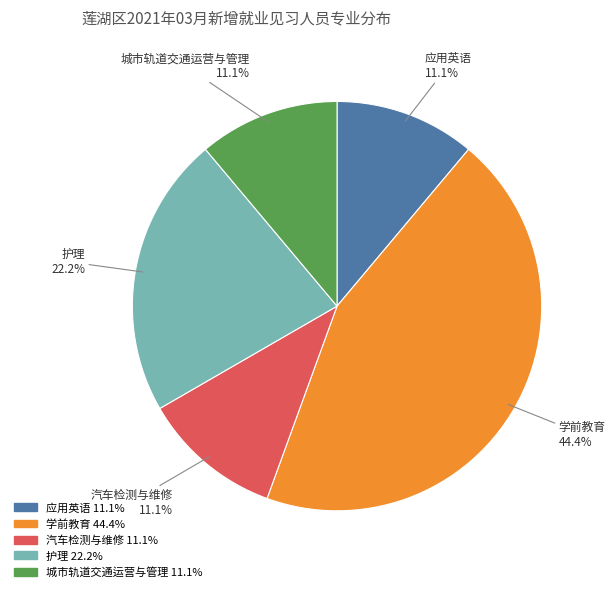

What is the ratio of the value at 应用英语 to the value at 城市轨道交通运营与管理?

1.0